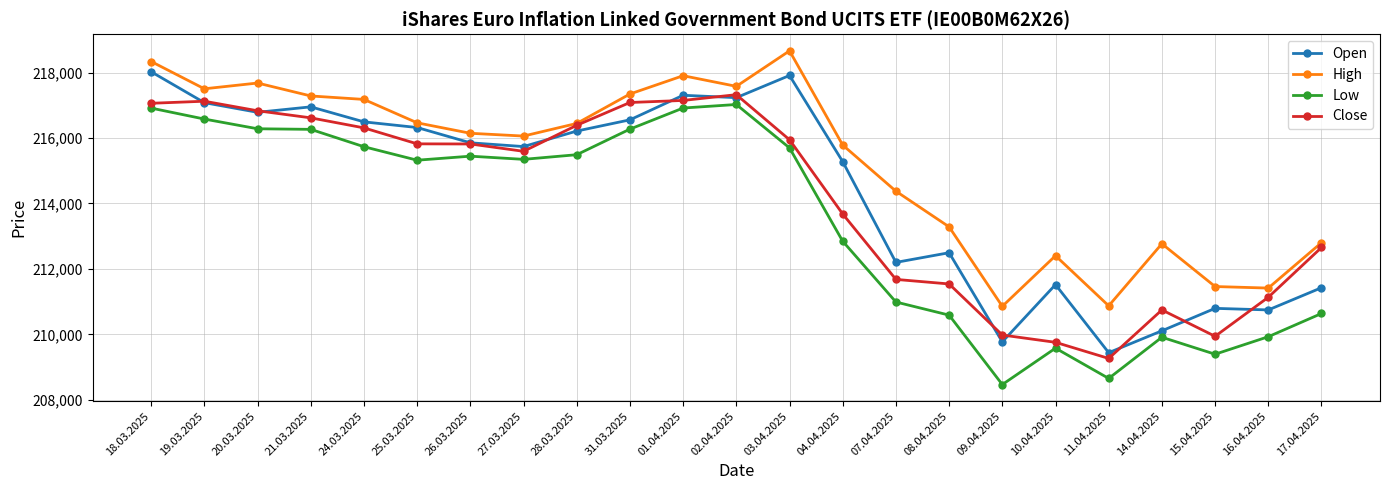

List the series in order of their overall mean, lowest first.

Low, Close, Open, High